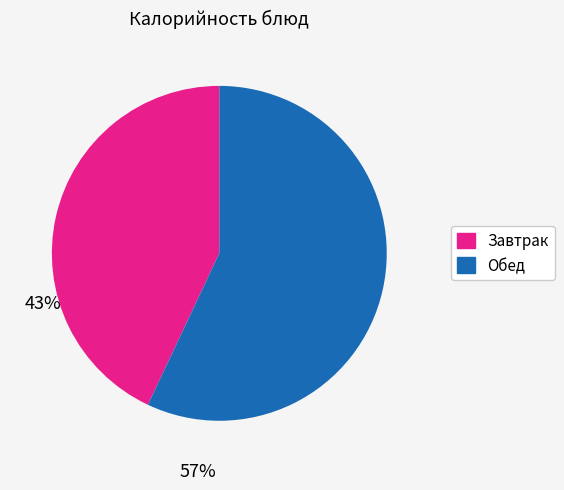

Is there a majority slice in this chart?

Yes